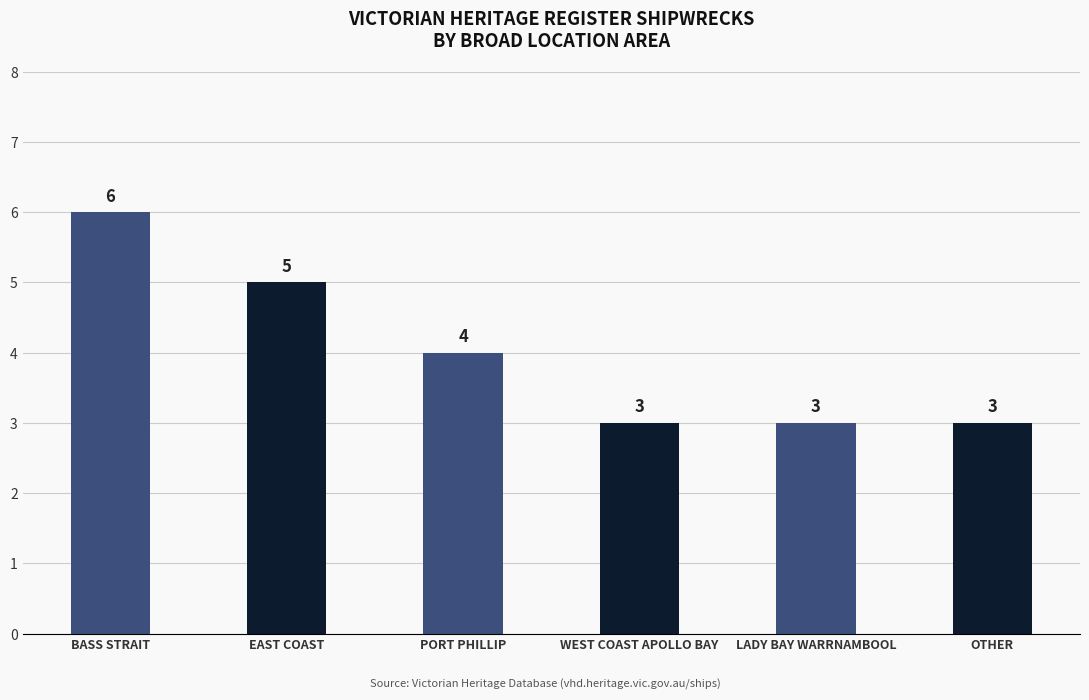

What is the average value?

4